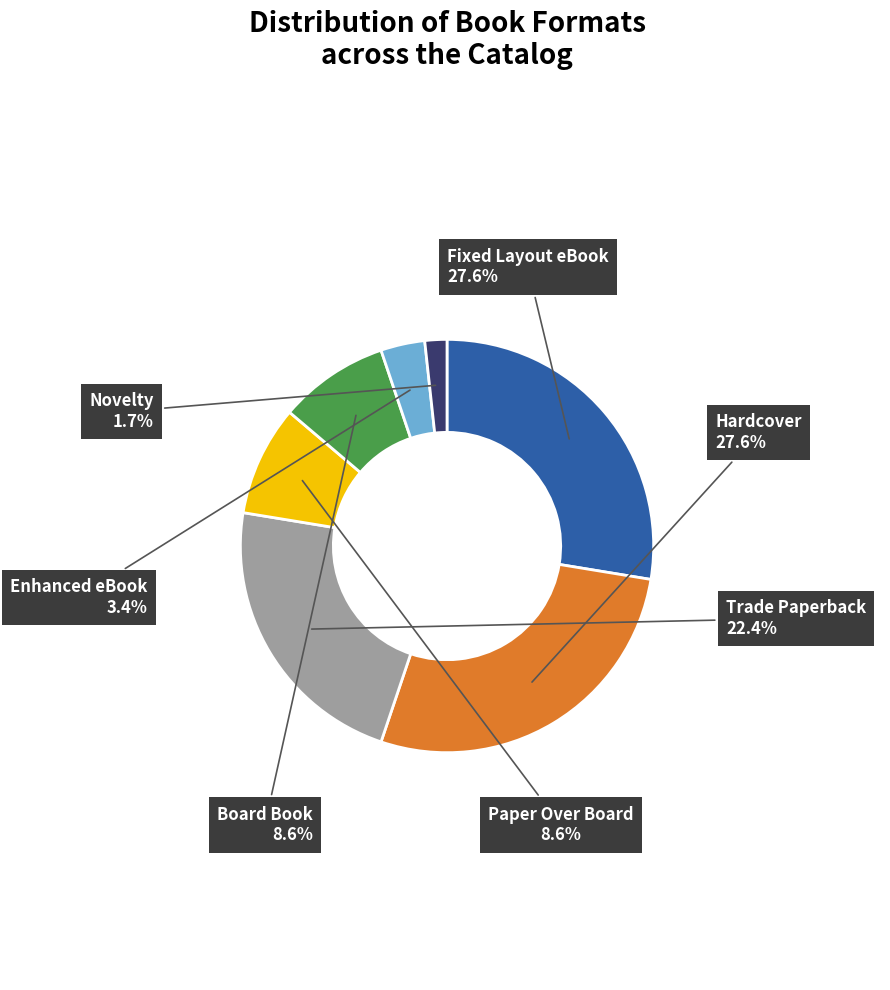

How many slices are in this pie chart?

7